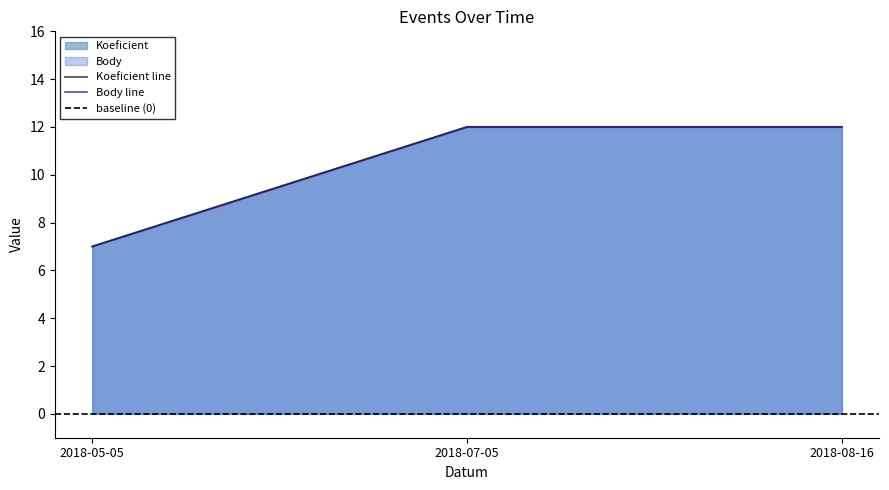

What is the difference between the Body values at 2018-05-05 and 2018-08-16?

5